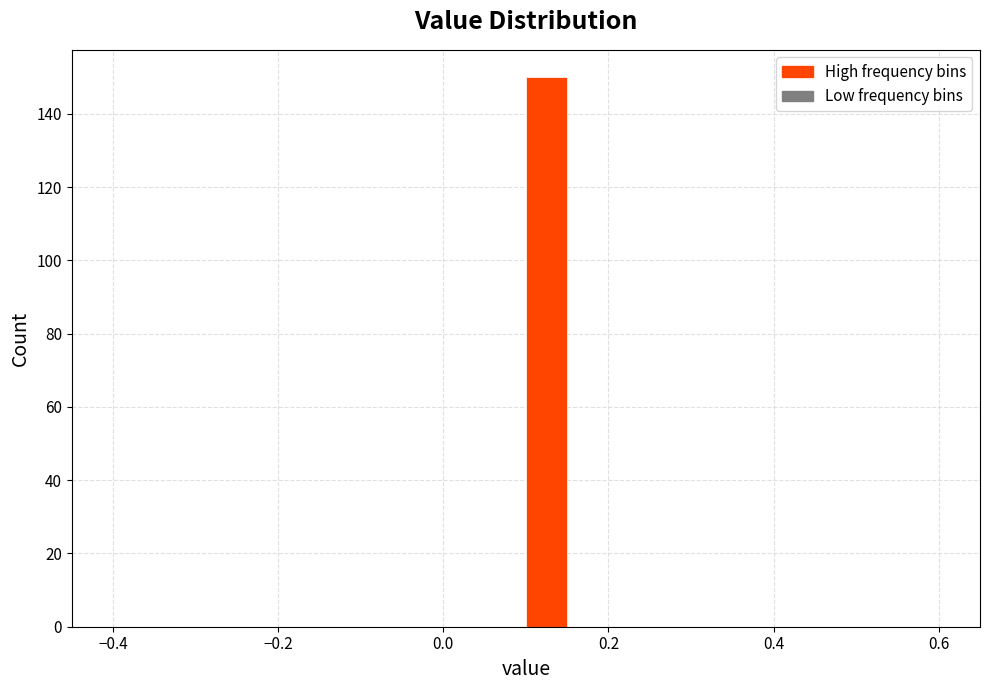

Read against the x-axis, roughly where is the centre of the tallest bar?

0.12